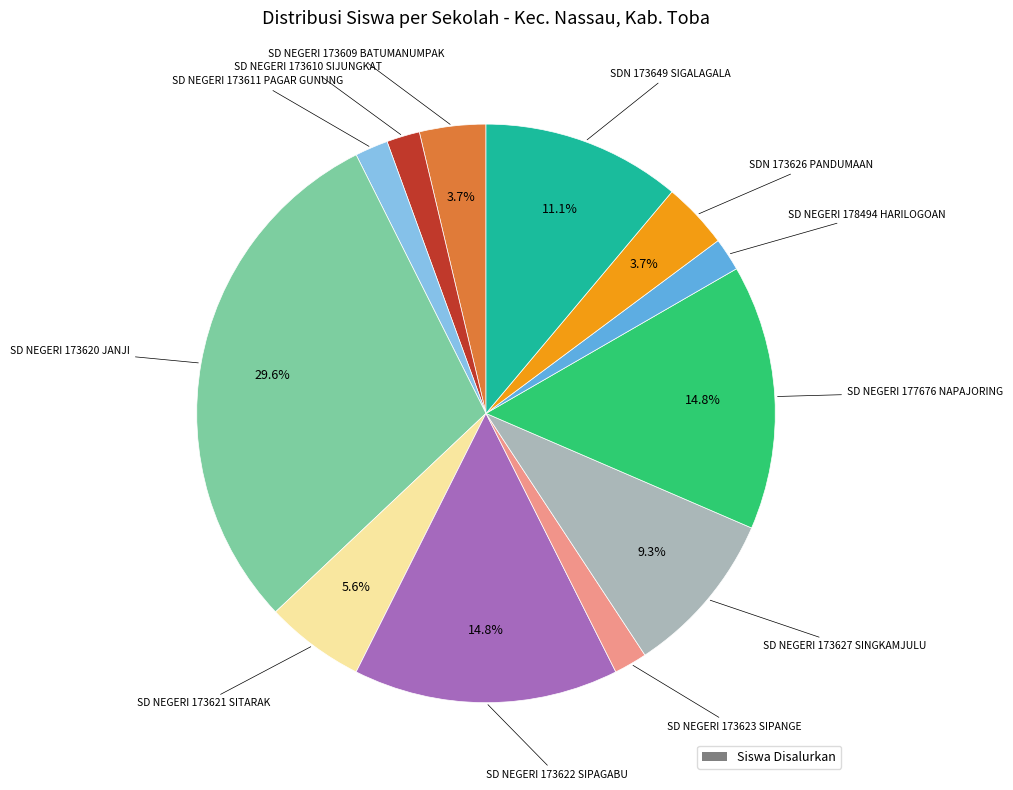

Is there any slice that represents more than half of the pie?

No